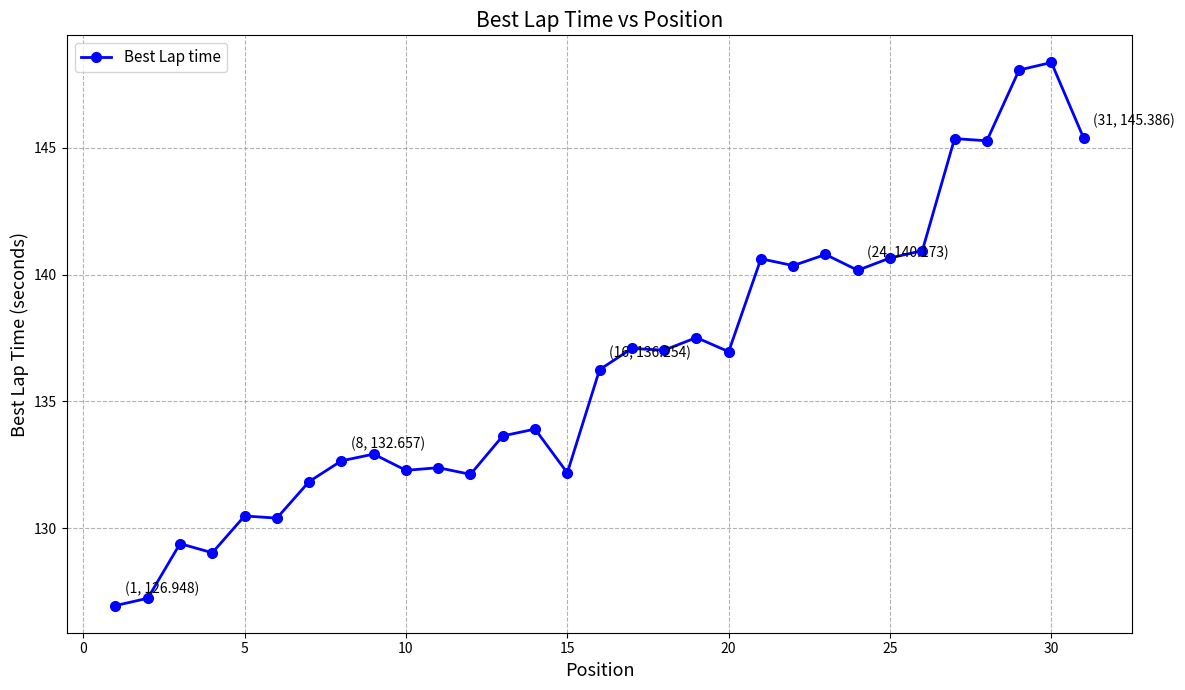

True or false: there are more than 2 points higher than both neighbors.

True